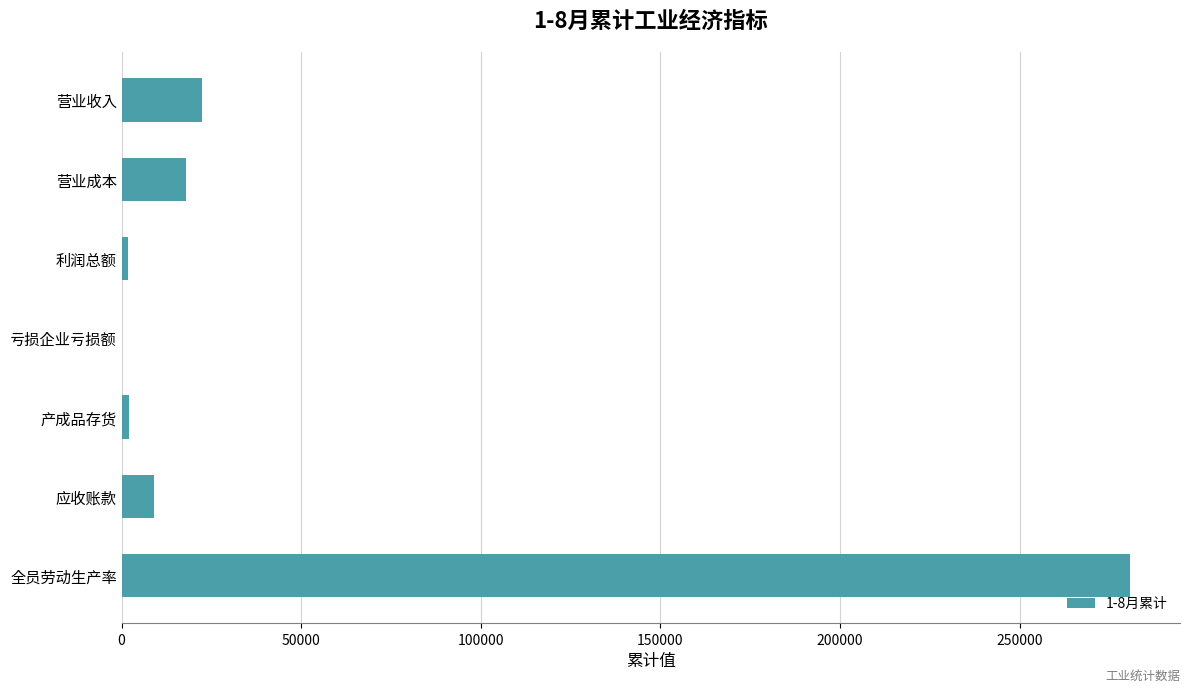

At which category does the chart reach its peak across all series?

全员劳动生产率